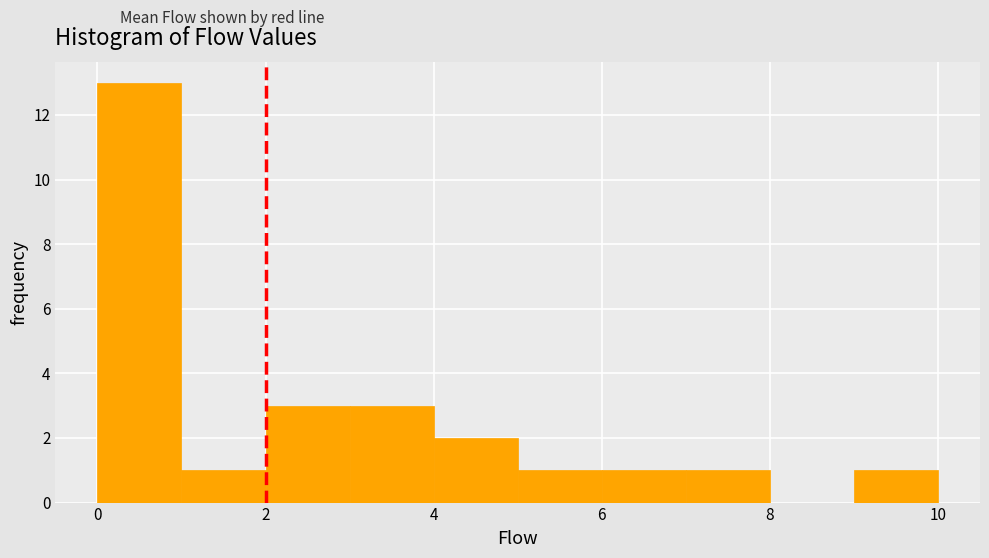

Reading left to right, transcribe this chart: for each bar, give the range it covers on the x-axis and its height. The values are not printed on the chart, so give them approximately, as read against the axis.

0 to 1: 13
1 to 2: 1
2 to 3: 3
3 to 4: 3
4 to 5: 2
5 to 6: 1
6 to 7: 1
7 to 8: 1
8 to 9: 0
9 to 10: 1